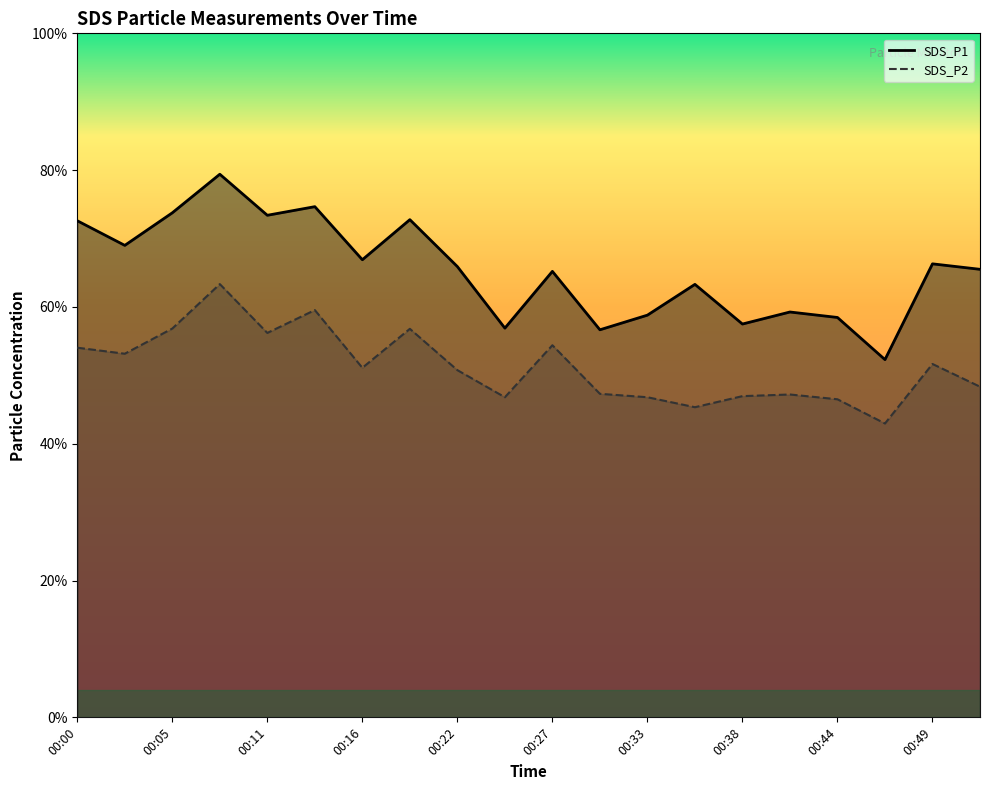

What is the difference between the second highest and minimum values in the SDS_P2 series?

8.3